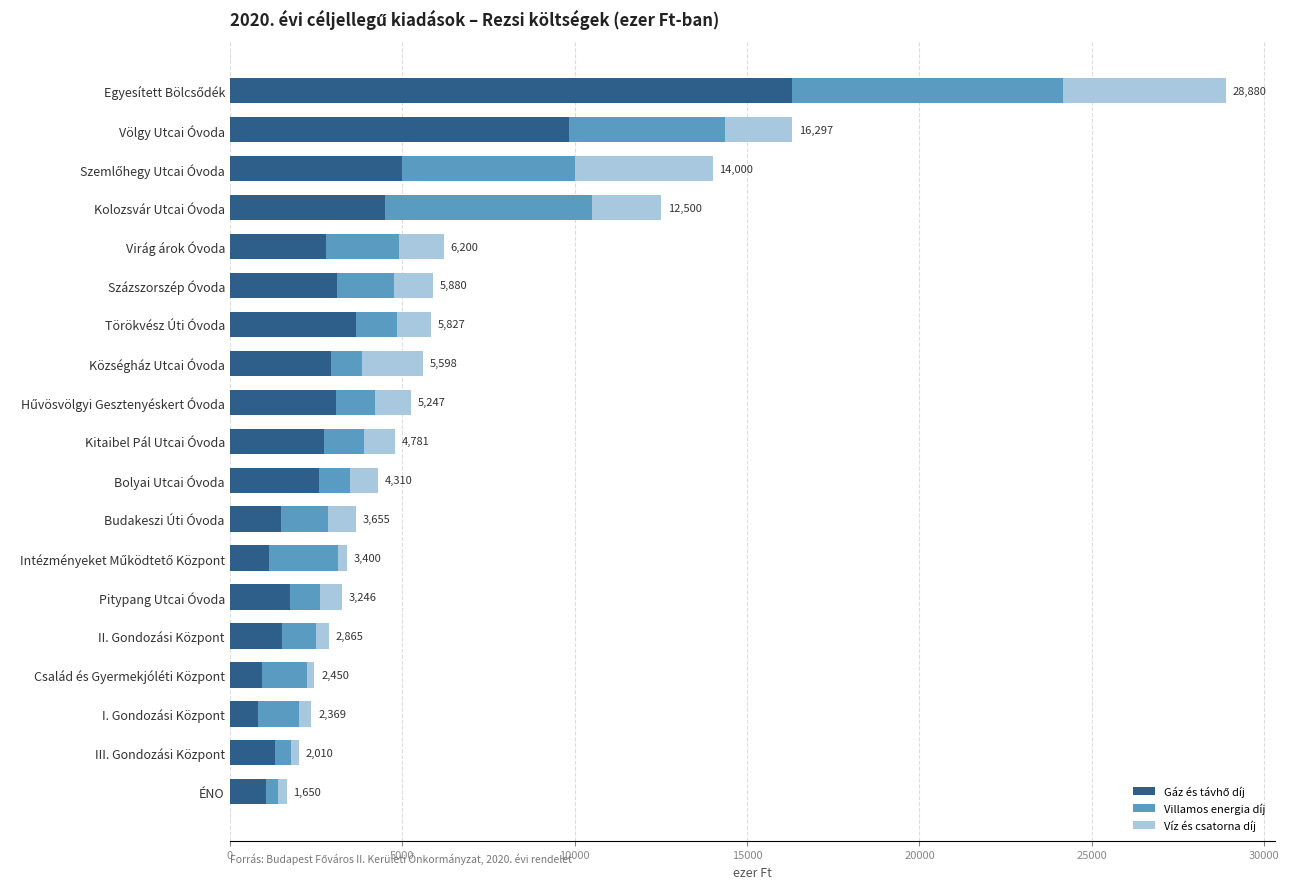

What is the total value across all series at Pitypang Utcai Óvoda?

3246